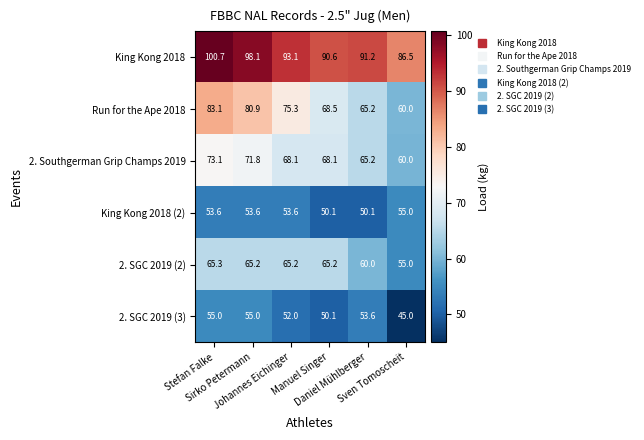

At which category does the chart reach its peak across all series?

Stefan Falke